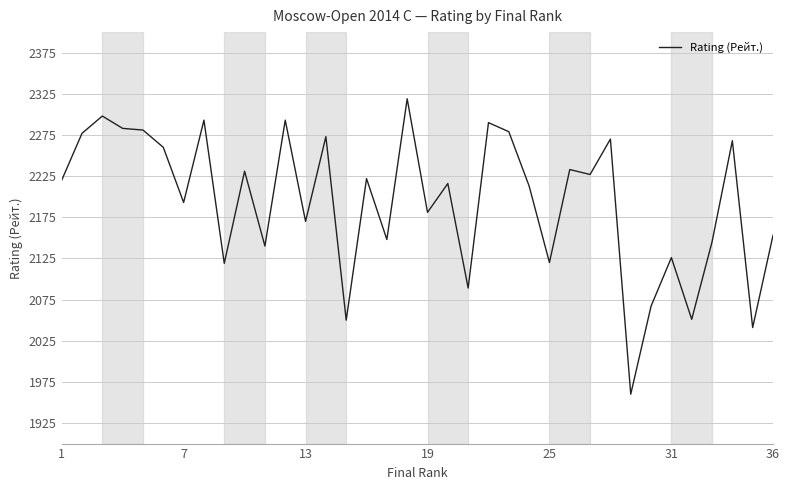

What is the difference between the maximum and minimum values?

359